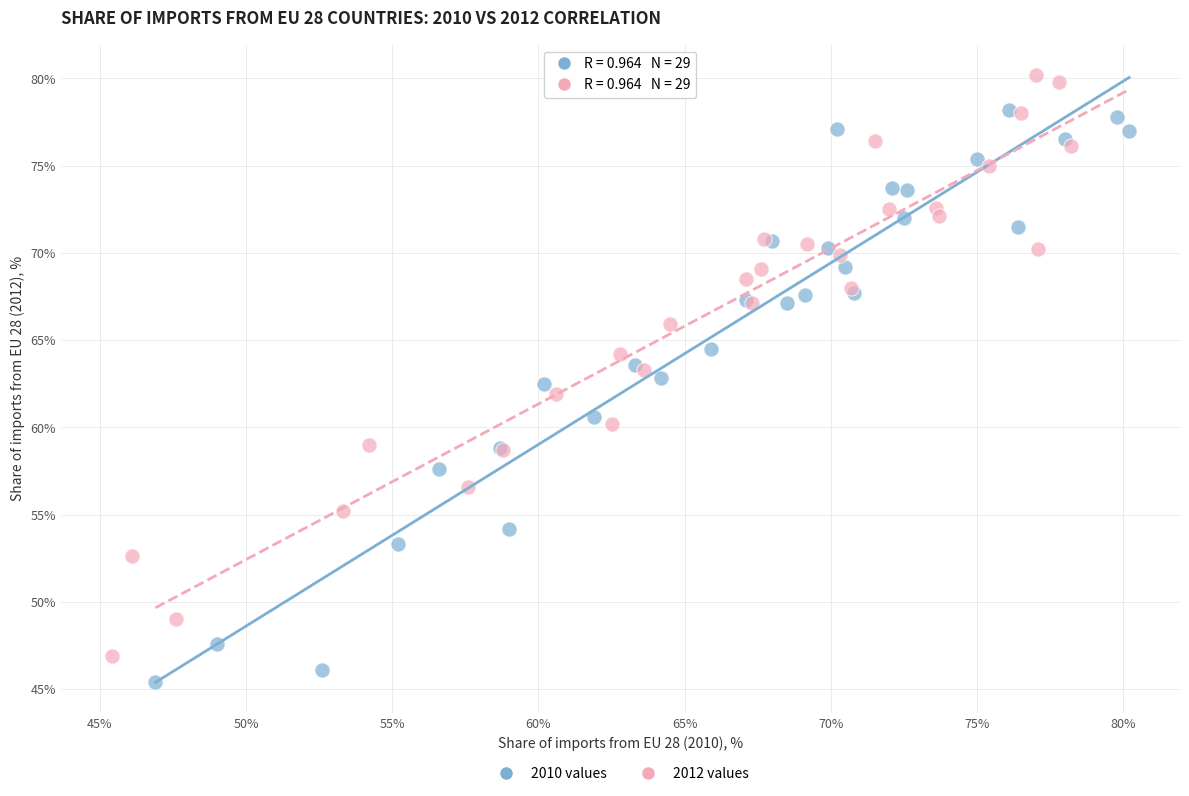

Which series reaches the maximum Y coordinate?

2012 values